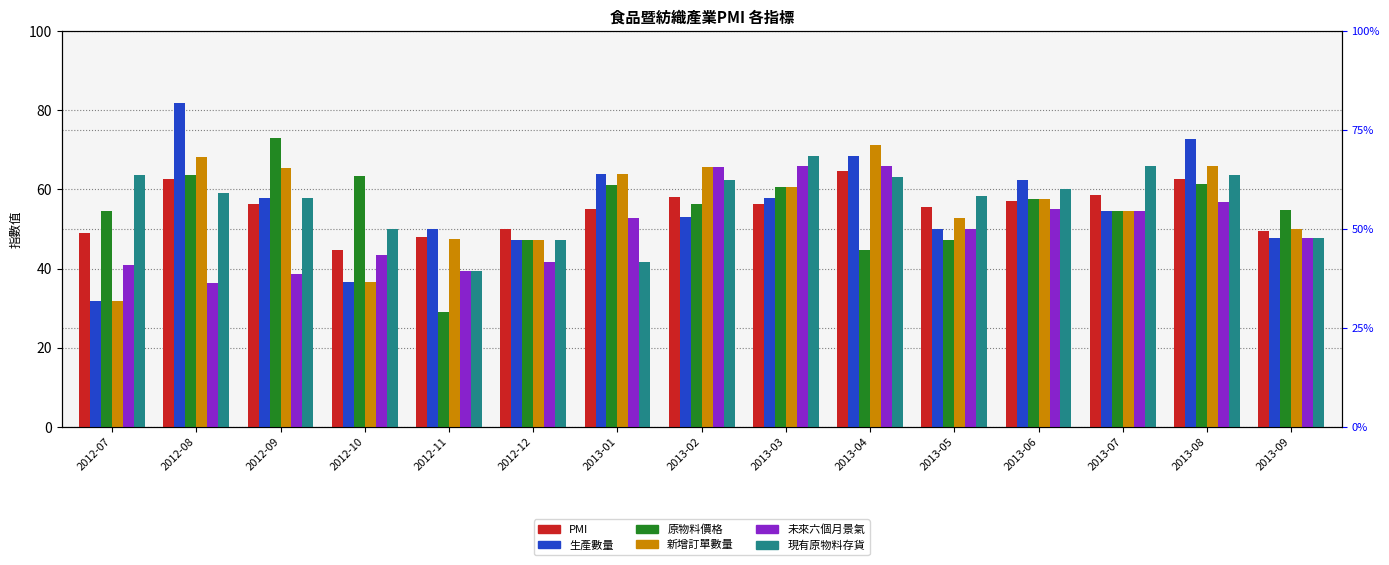

At which label is 原物料價格 closest to 51?

2012-07